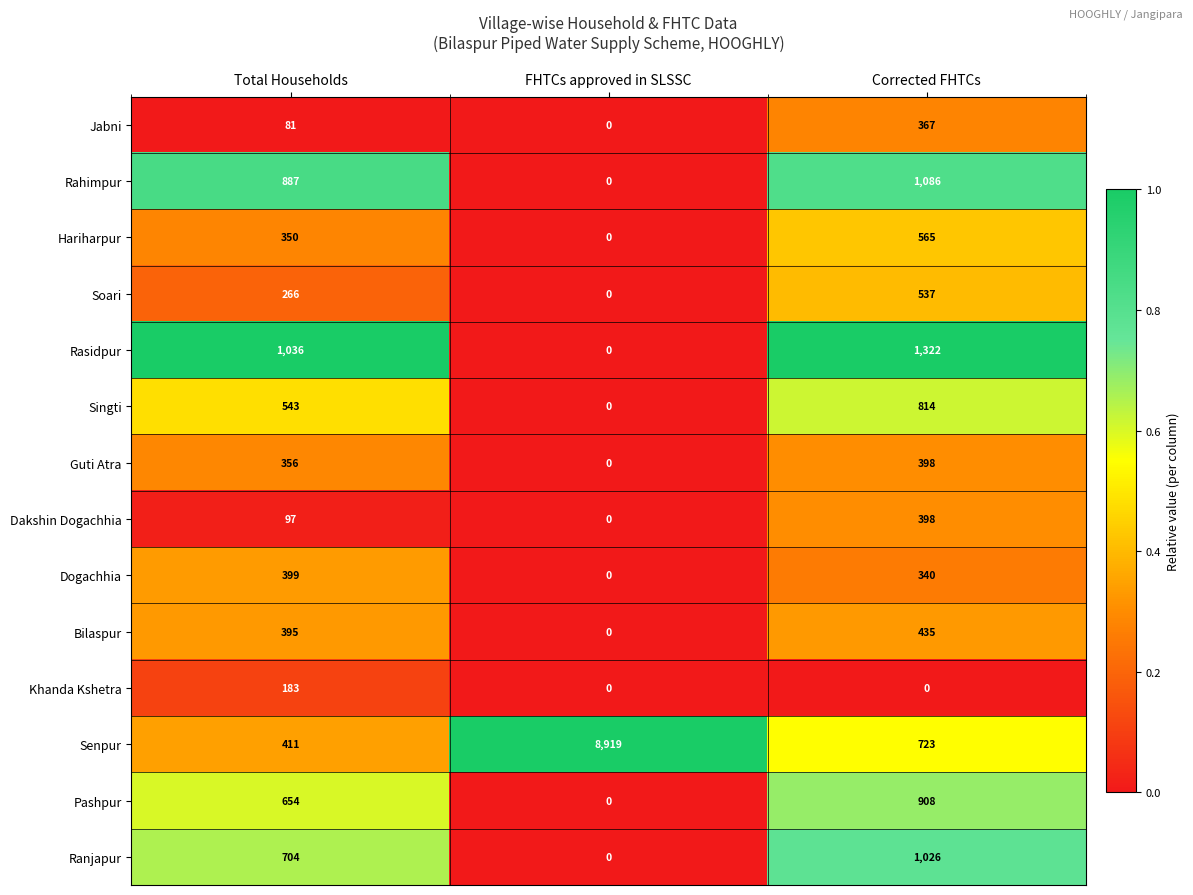

At Total Households, list the series in order from smallest to largest.

Jabni, Dakshin Dogachhia, Khanda Kshetra, Soari, Hariharpur, Guti Atra, Bilaspur, Dogachhia, Senpur, Singti, Pashpur, Ranjapur, Rahimpur, Rasidpur